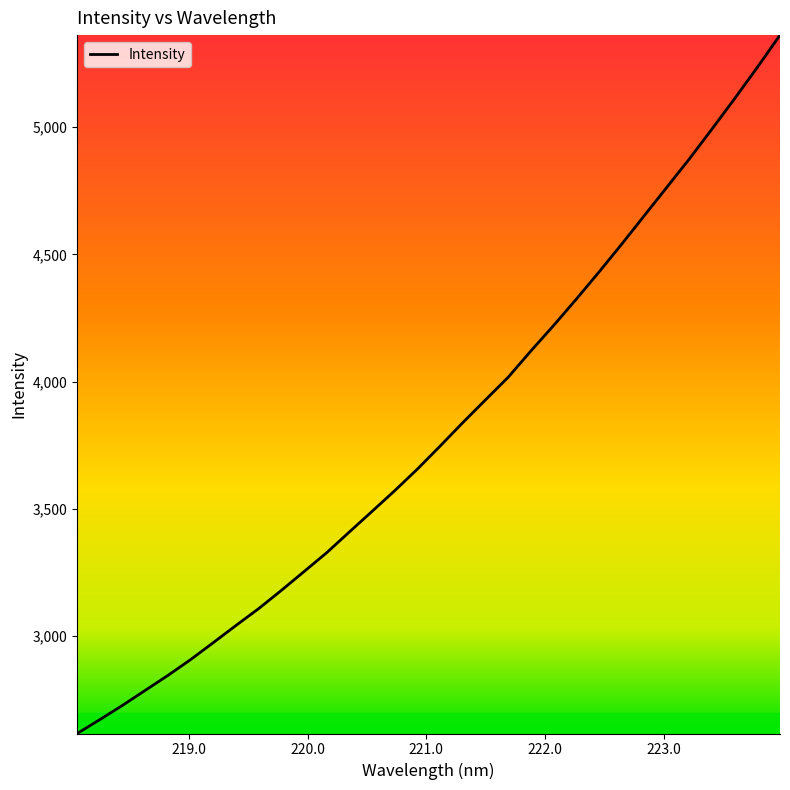

What is the difference between the maximum and minimum values?

2746.9